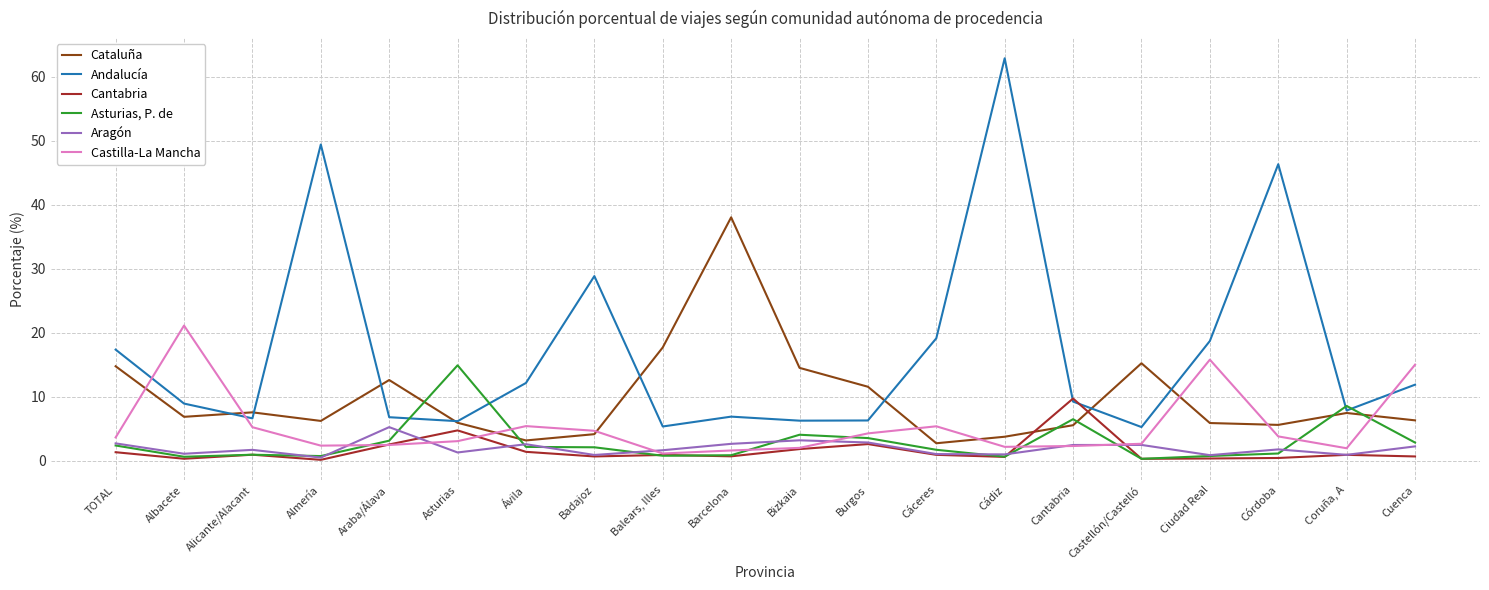

Rank the categories by Castilla-La Mancha value from highest to lowest.

Albacete, Ciudad Real, Cuenca, Ávila, Cáceres, Alicante/Alacant, Badajoz, Burgos, Córdoba, TOTAL, Asturias, Castellón/Castelló, Araba/Álava, Almería, Cantabria, Cádiz, Bizkaia, Coruña, A, Barcelona, Balears, Illes